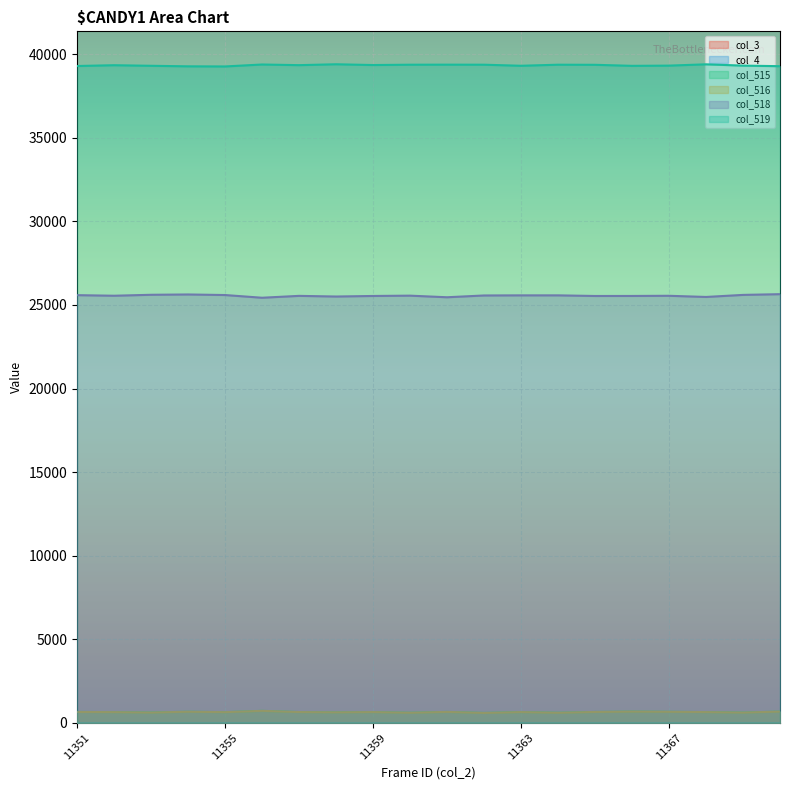

Is it true that col_518 equals 25536 at 11365?

True